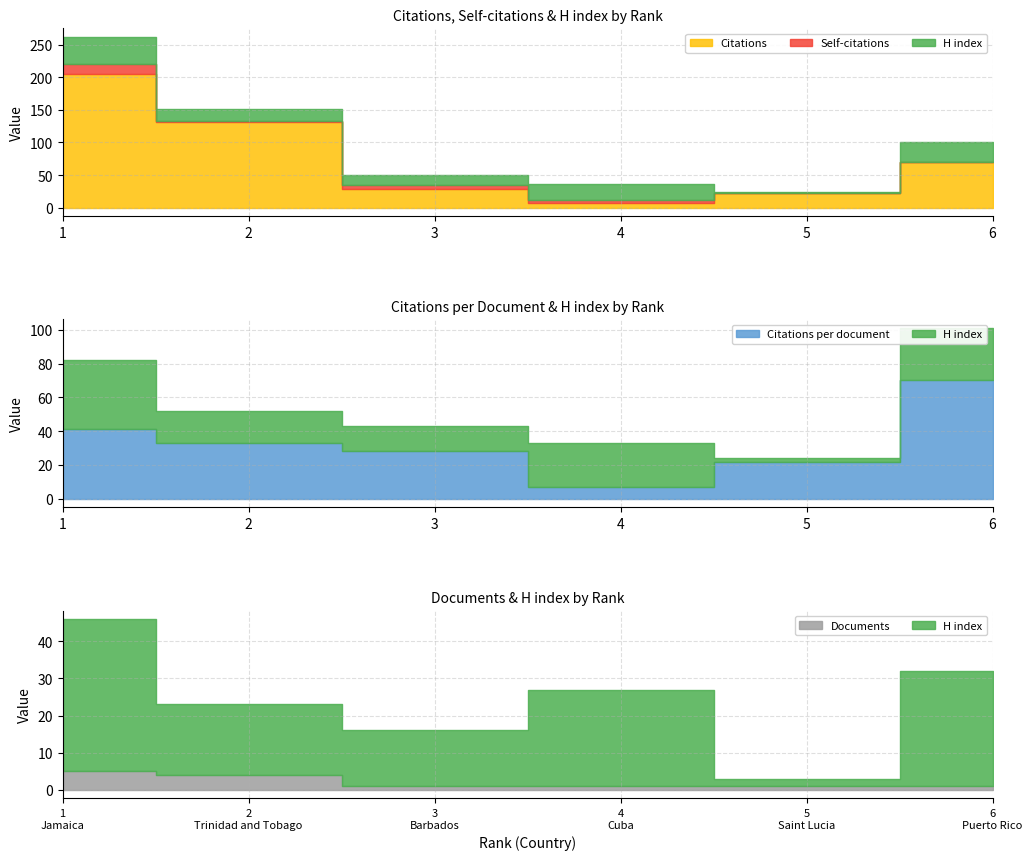

Reading left to right, list all the values displayed in this chart.

Citations: 205	132	28	7	22	70
Self-citations: 16	1	7	4	0	0
H index: 41	19	15	26	2	31
Citations per document: 41	33	28	7	22	70
Documents: 5	4	1	1	1	1